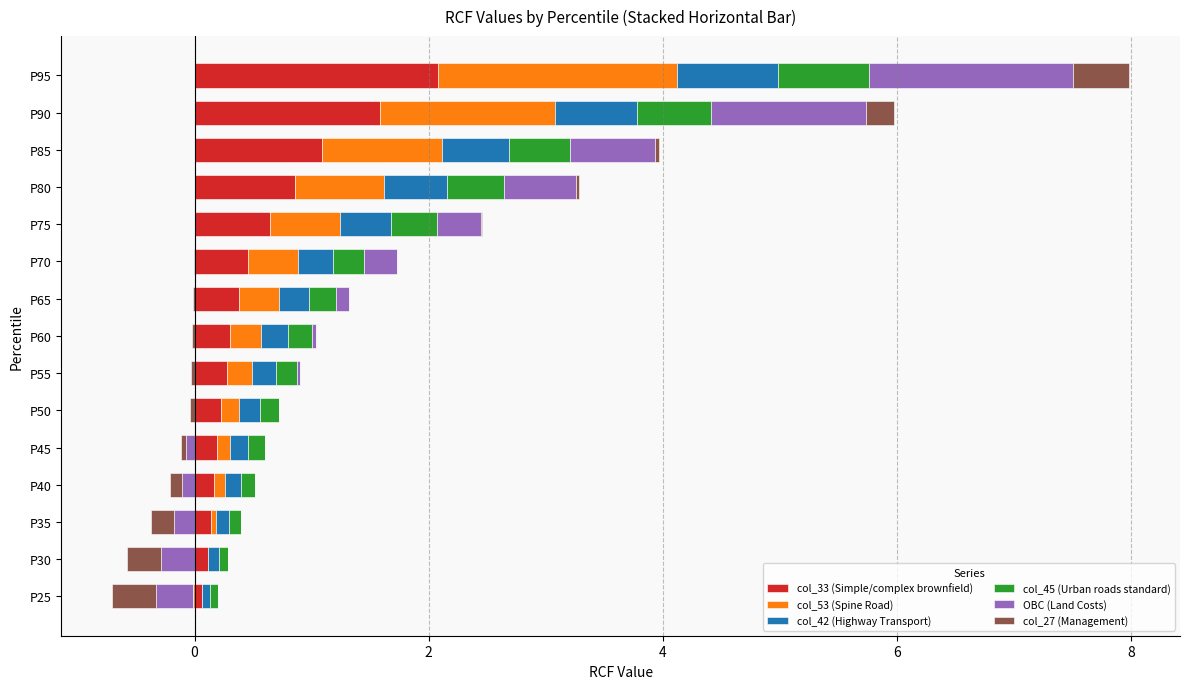

How many distinct data groups are displayed?

6